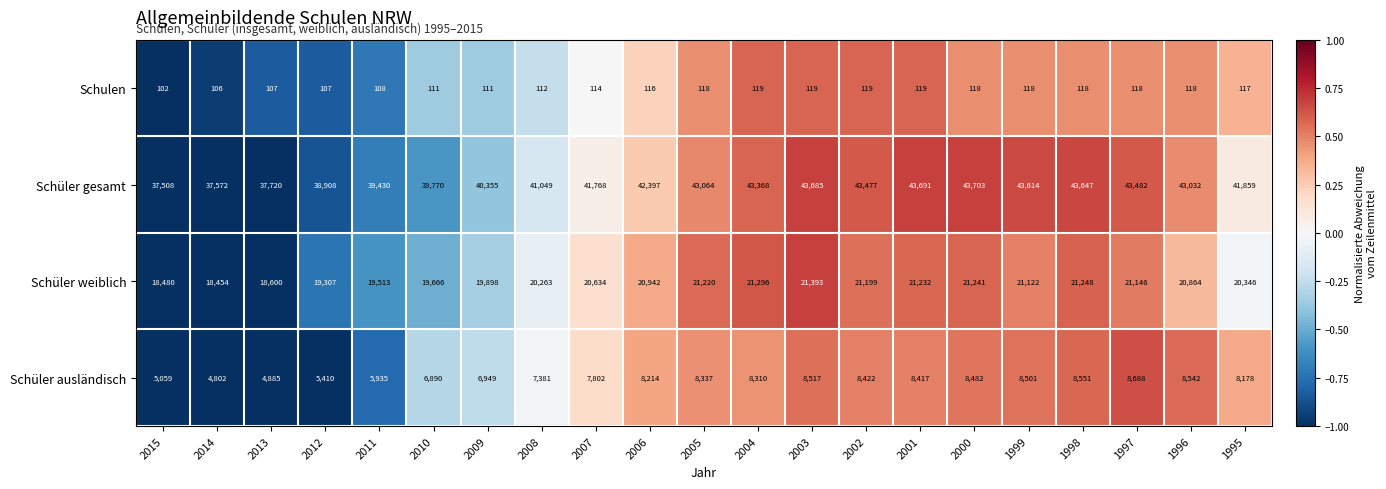

Count the number of data series in this chart.

4